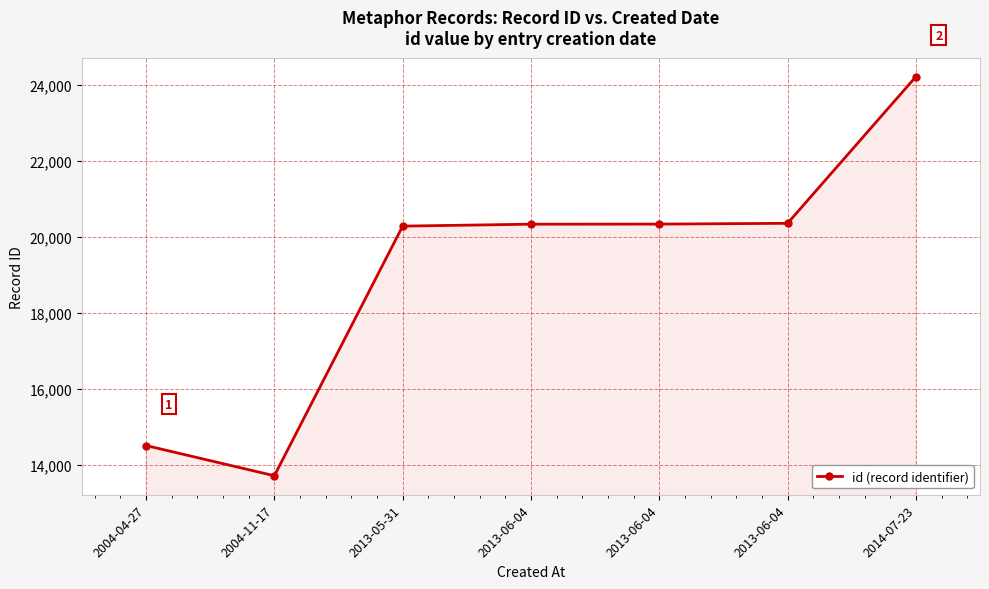

Reading right to left, what are all the values shown in this chart?

2014-07-23=24210	2013-06-04=20354	2013-06-04=20333	2013-06-04=20331	2013-05-31=20280	2004-11-17=13715	2004-04-27=14509